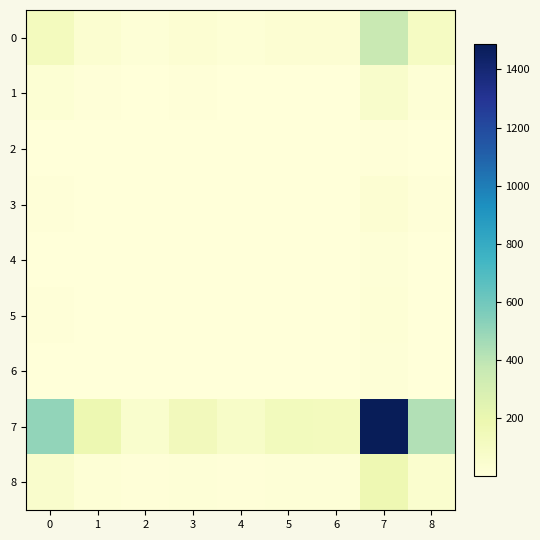

Count the number of data series in this chart.

9